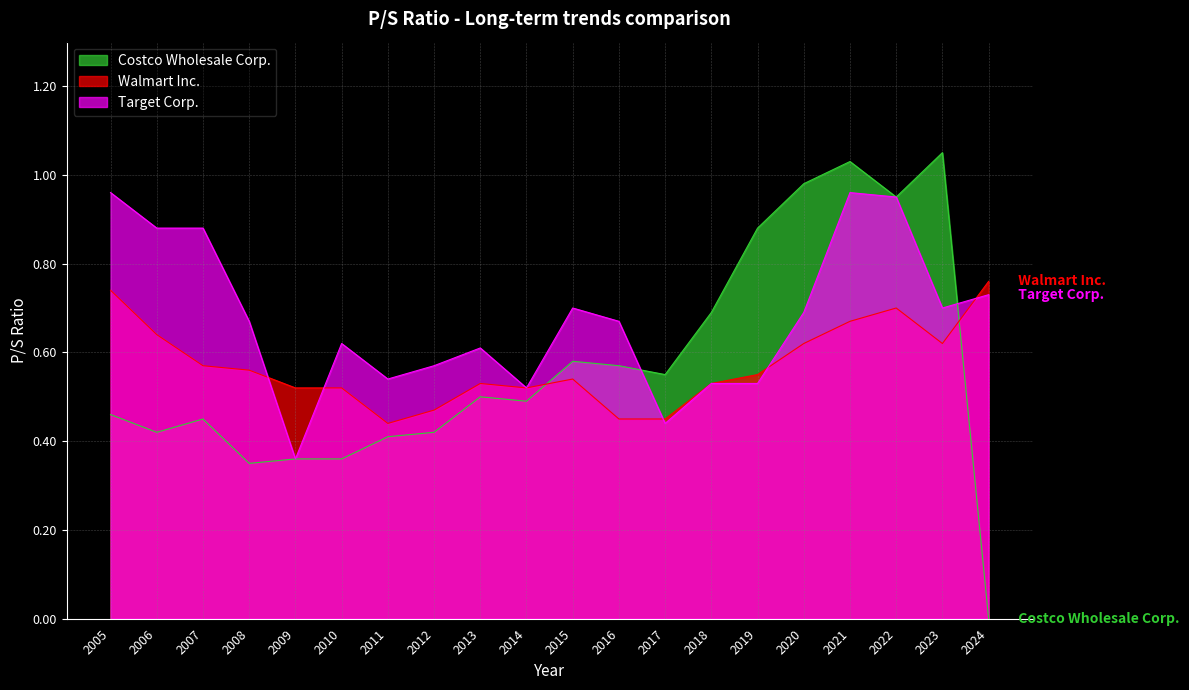

Which series has the largest total across all categories?

Target Corp.